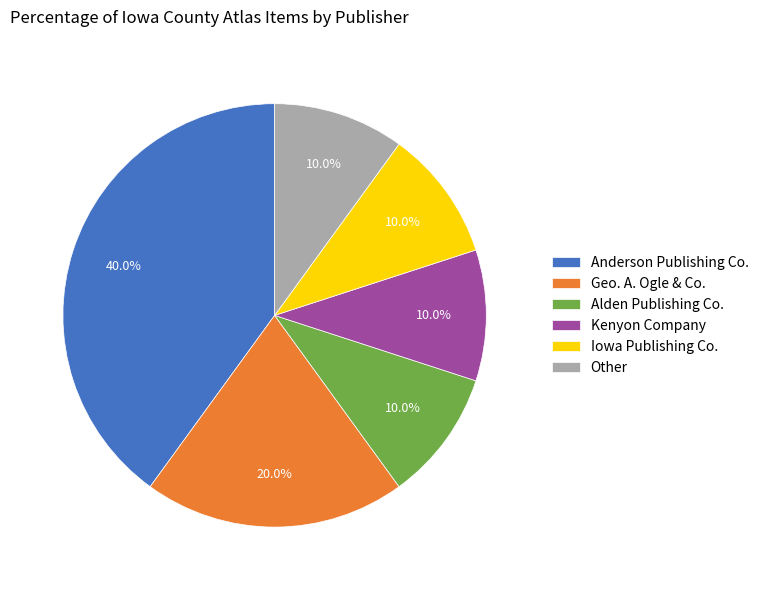

True or false: Alden Publishing Co. accounts for 10% of the total.

True